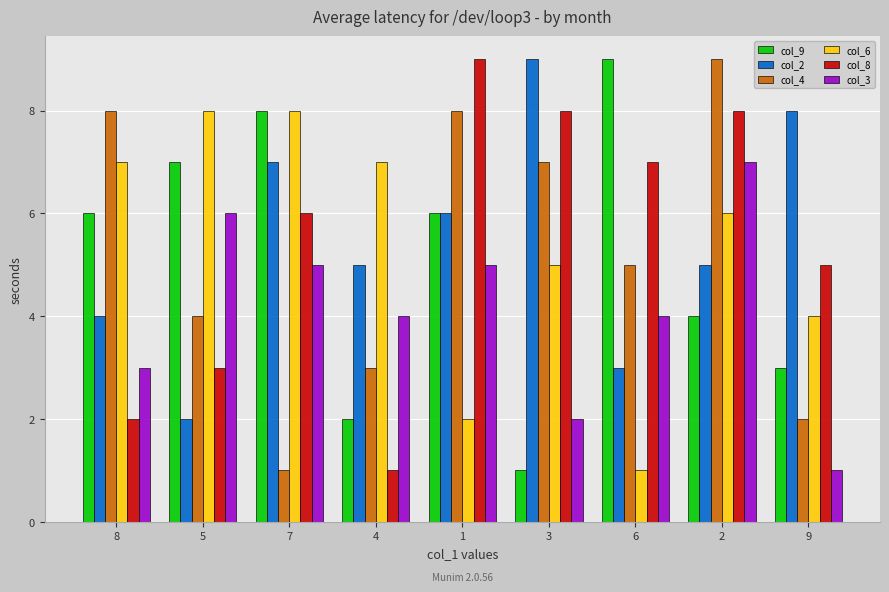

What is the difference between the maximum and minimum values in the col_4 series?

8